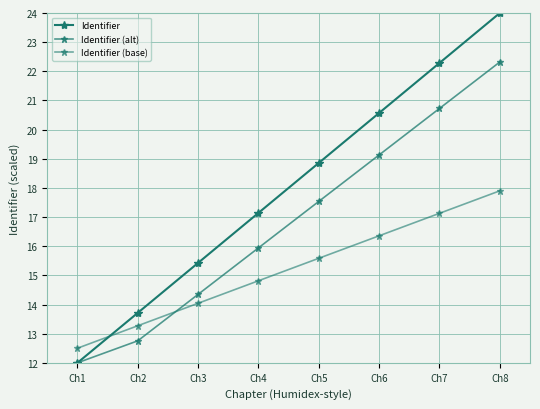

How many data points in Identifier are above 18?

4